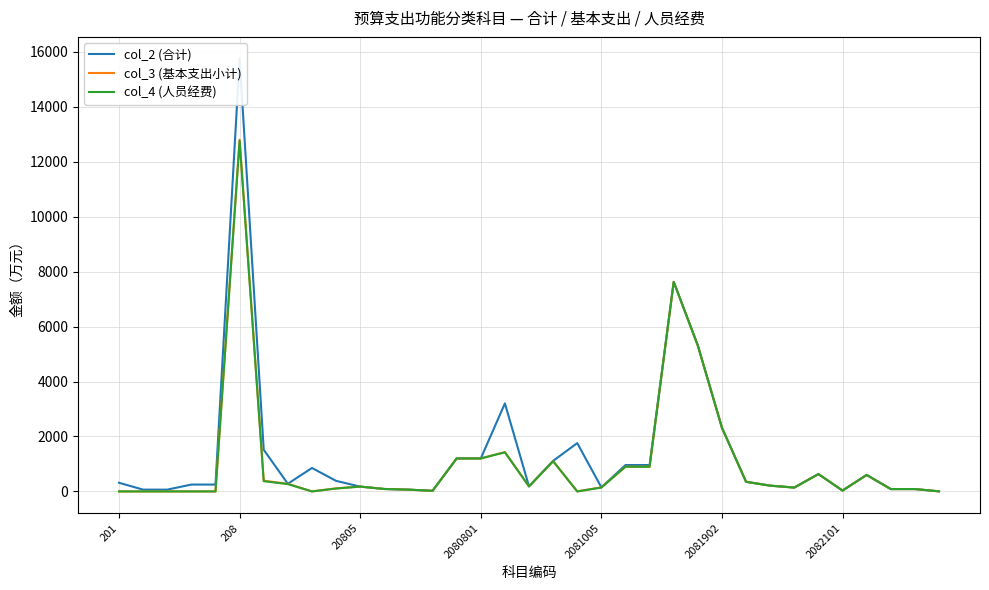

What is the average value of the col_3 (基本支出小计) series?

1096.8